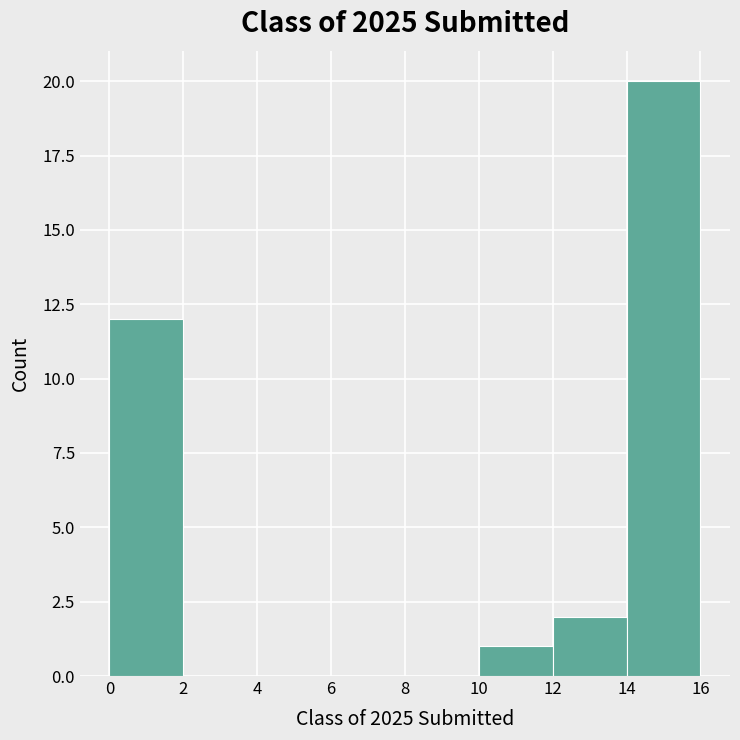

How tall is the bar that spans 14 to 16 on the x-axis? The values are not printed on the chart, so give them approximately, as read against the axis.

20